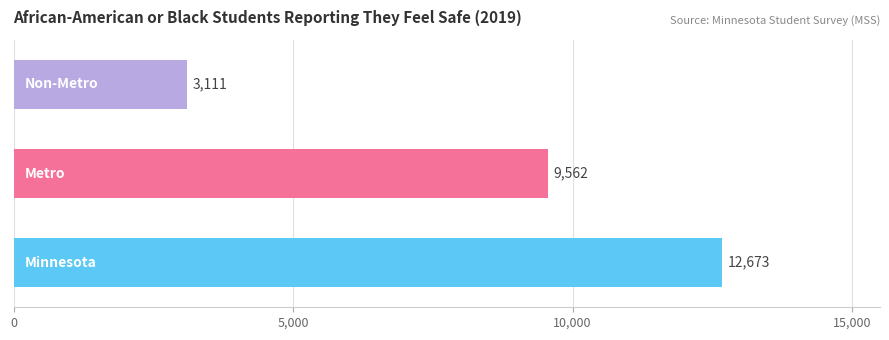

What is the difference between the maximum and minimum values?

9562